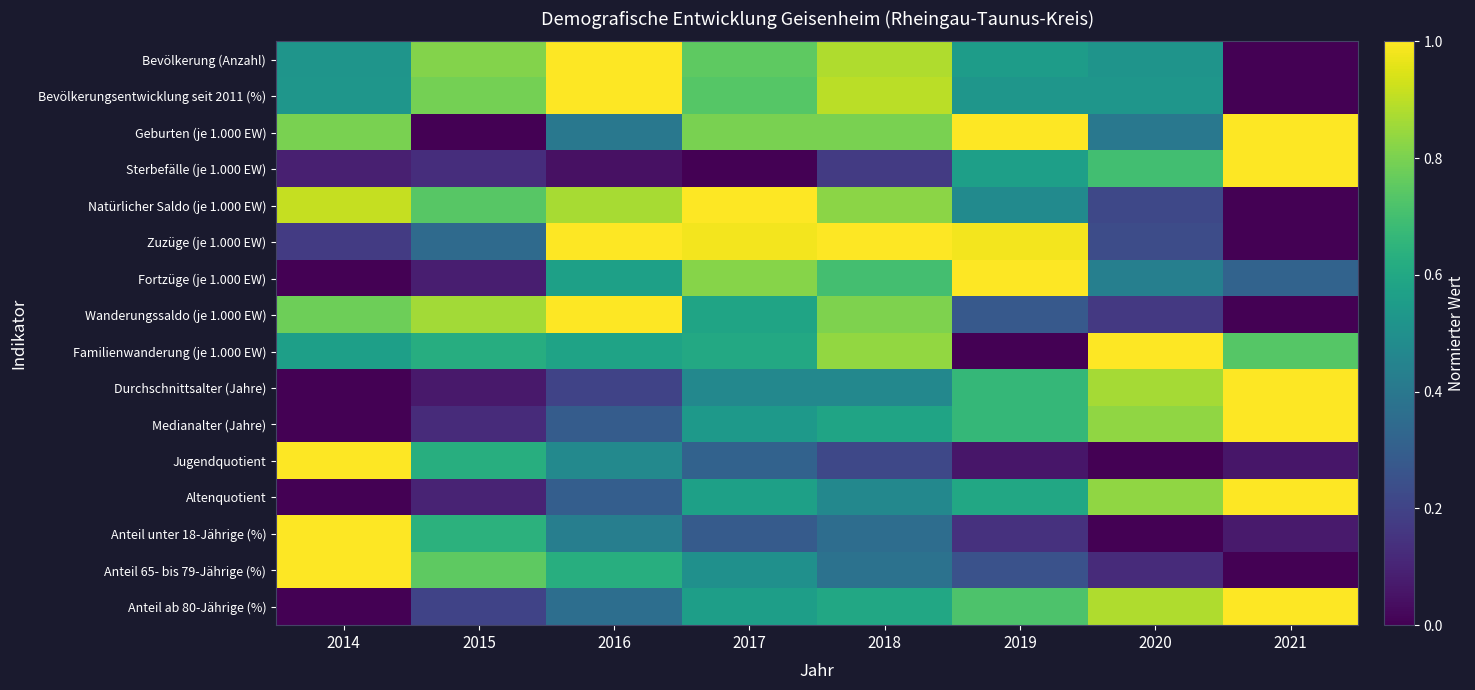

Reading left to right, list all the values displayed in this chart.

Bevölkerung (Anzahl): 2014=0.5	2015=0.8	2016=1.0	2017=0.8	2018=0.9	2019=0.6	2020=0.5	2021=0.0
Bevölkerungsentwicklung seit 2011 (%): 2014=0.5	2015=0.8	2016=1.0	2017=0.7	2018=0.9	2019=0.5	2020=0.5	2021=0.0
Geburten (je 1.000 EW): 2014=0.8	2015=0.0	2016=0.4	2017=0.8	2018=0.8	2019=1.0	2020=0.4	2021=1.0
Sterbefälle (je 1.000 EW): 2014=0.1	2015=0.1	2016=0.0	2017=0.0	2018=0.2	2019=0.6	2020=0.7	2021=1.0
Natürlicher Saldo (je 1.000 EW): 2014=0.9	2015=0.7	2016=0.9	2017=1.0	2018=0.8	2019=0.5	2020=0.2	2021=0.0
Zuzüge (je 1.000 EW): 2014=0.2	2015=0.3	2016=1.0	2017=1.0	2018=1.0	2019=1.0	2020=0.2	2021=0.0
Fortzüge (je 1.000 EW): 2014=0.0	2015=0.1	2016=0.6	2017=0.8	2018=0.7	2019=1.0	2020=0.4	2021=0.3
Wanderungssaldo (je 1.000 EW): 2014=0.8	2015=0.9	2016=1.0	2017=0.6	2018=0.8	2019=0.3	2020=0.2	2021=0.0
Familienwanderung (je 1.000 EW): 2014=0.6	2015=0.6	2016=0.6	2017=0.6	2018=0.8	2019=0.0	2020=1.0	2021=0.7
Durchschnittsalter (Jahre): 2014=0.0	2015=0.1	2016=0.2	2017=0.5	2018=0.5	2019=0.7	2020=0.9	2021=1.0
Medianalter (Jahre): 2014=0.0	2015=0.1	2016=0.3	2017=0.5	2018=0.6	2019=0.7	2020=0.8	2021=1.0
Jugendquotient: 2014=1.0	2015=0.6	2016=0.5	2017=0.3	2018=0.2	2019=0.1	2020=0.0	2021=0.1
Altenquotient: 2014=0.0	2015=0.1	2016=0.3	2017=0.6	2018=0.5	2019=0.6	2020=0.8	2021=1.0
Anteil unter 18-Jährige (%): 2014=1.0	2015=0.6	2016=0.4	2017=0.3	2018=0.4	2019=0.1	2020=0.0	2021=0.1
Anteil 65- bis 79-Jährige (%): 2014=1.0	2015=0.8	2016=0.6	2017=0.5	2018=0.4	2019=0.3	2020=0.1	2021=0.0
Anteil ab 80-Jährige (%): 2014=0.0	2015=0.2	2016=0.4	2017=0.6	2018=0.6	2019=0.7	2020=0.9	2021=1.0